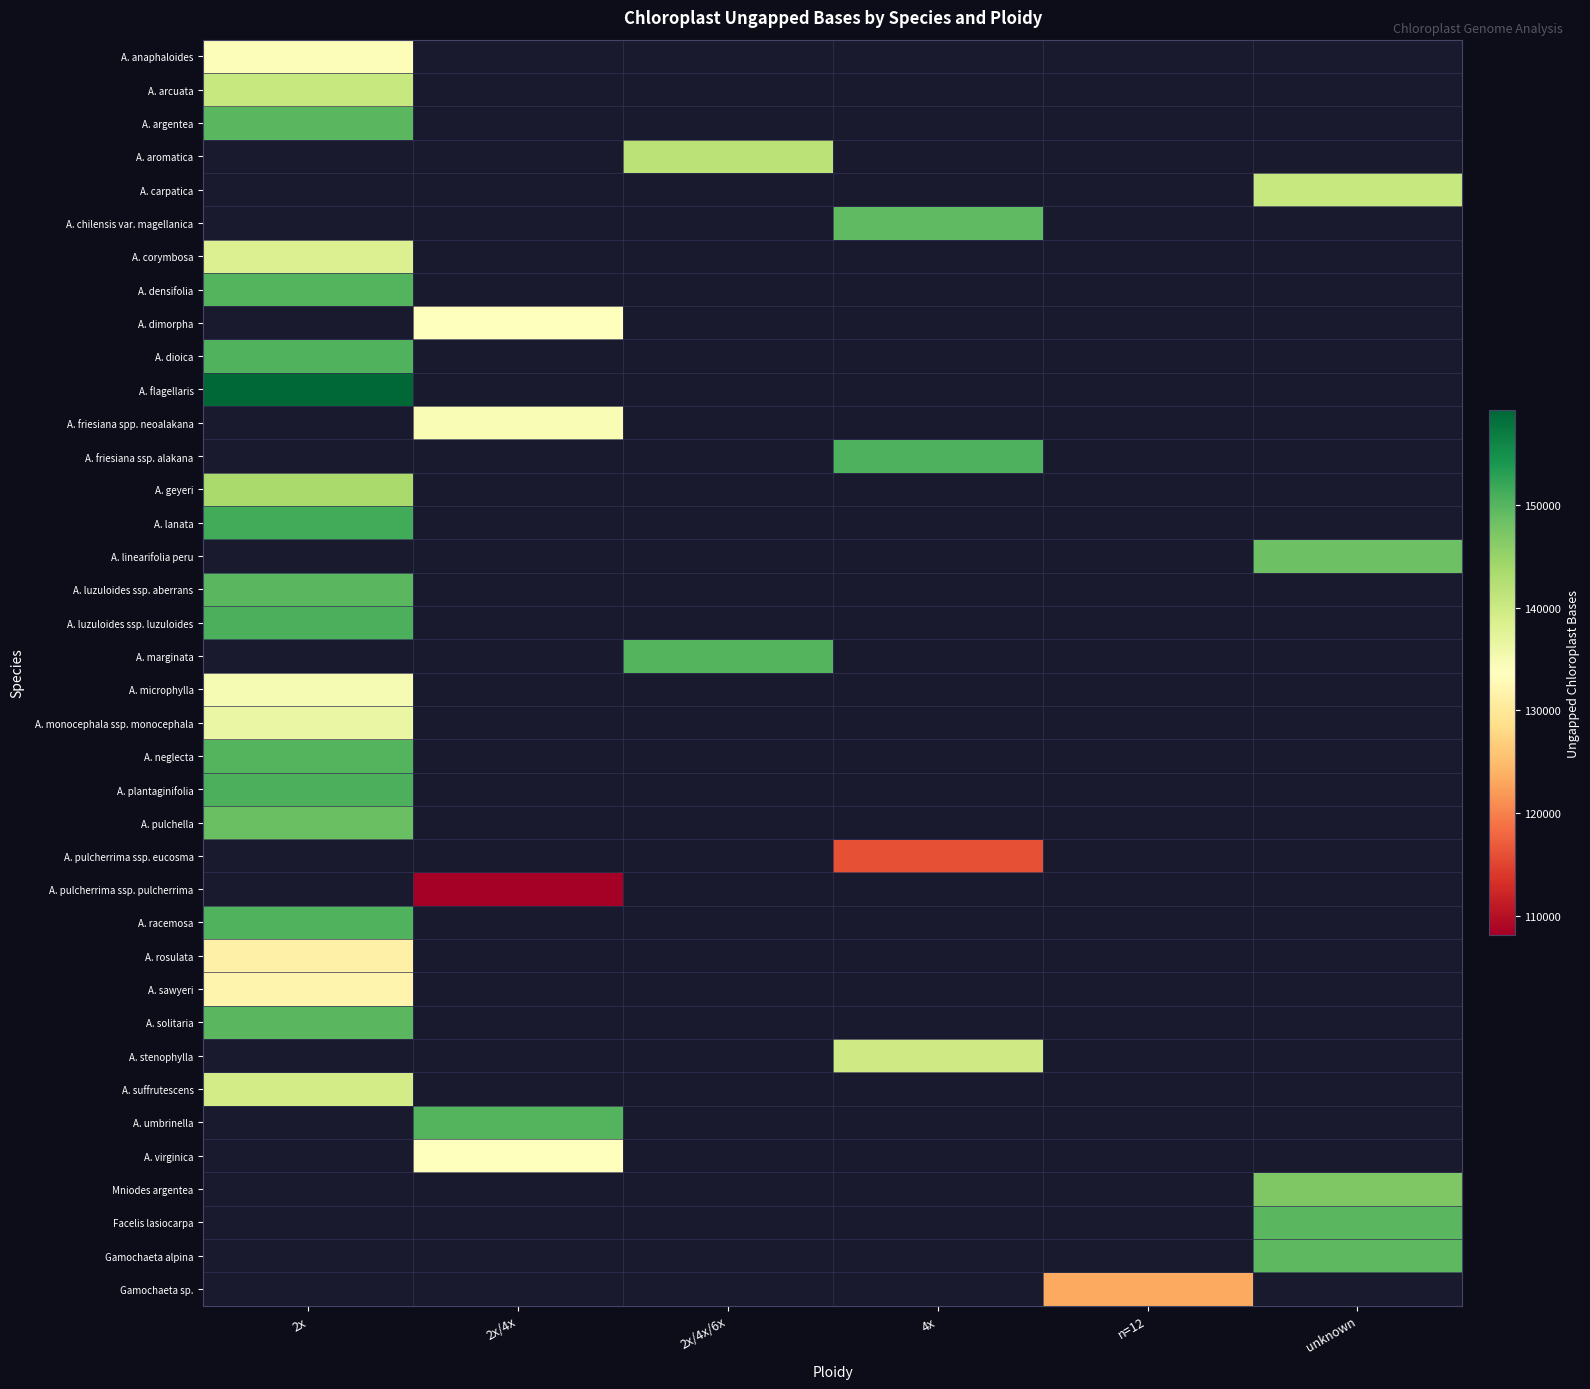

At how many categories does at least one series exceed 127047?

5